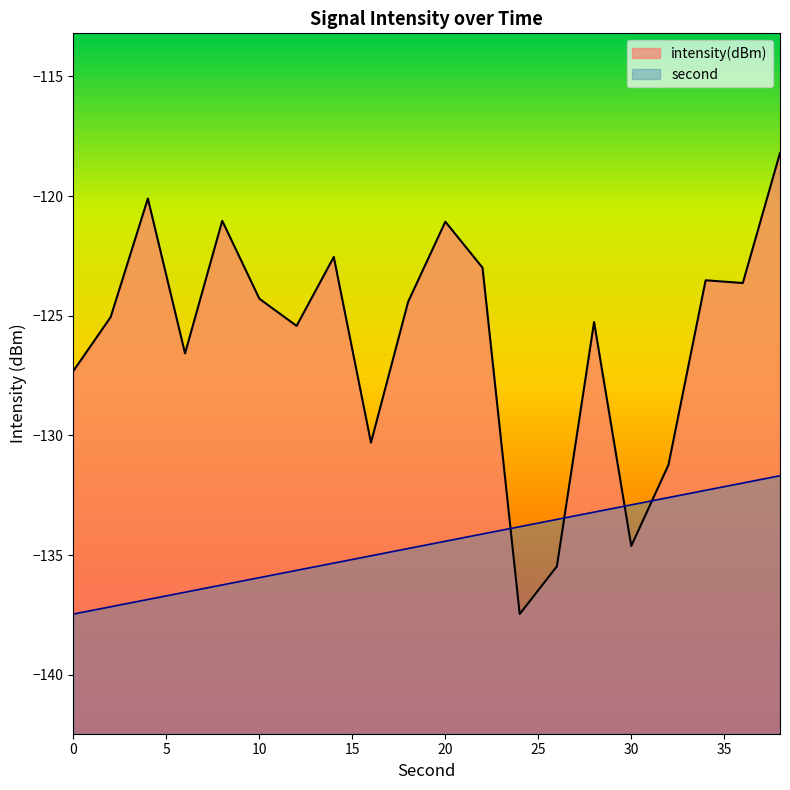

How many interior local peaks does the intensity series have?

6